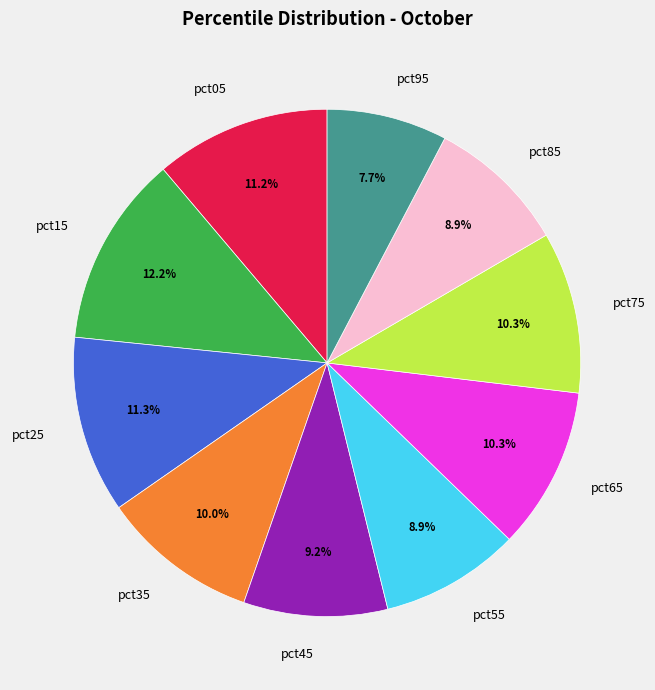

True or false: pct65 accounts for 22% of the total.

False